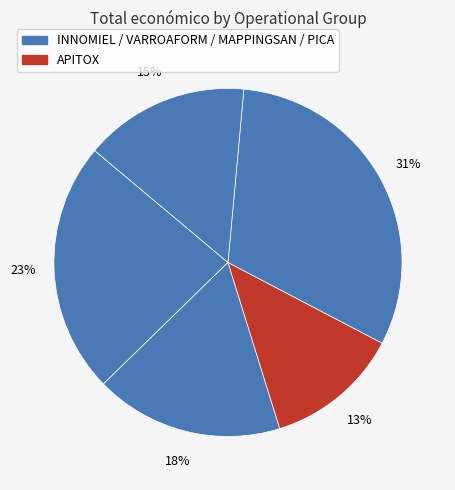

How many segments does this pie chart have?

5